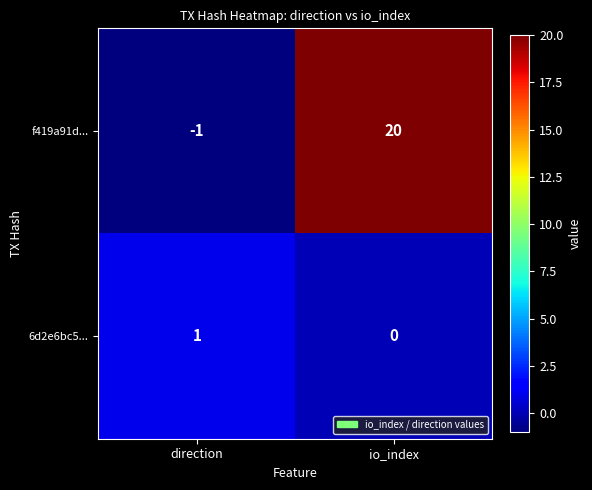

What is the smallest value displayed?

-1